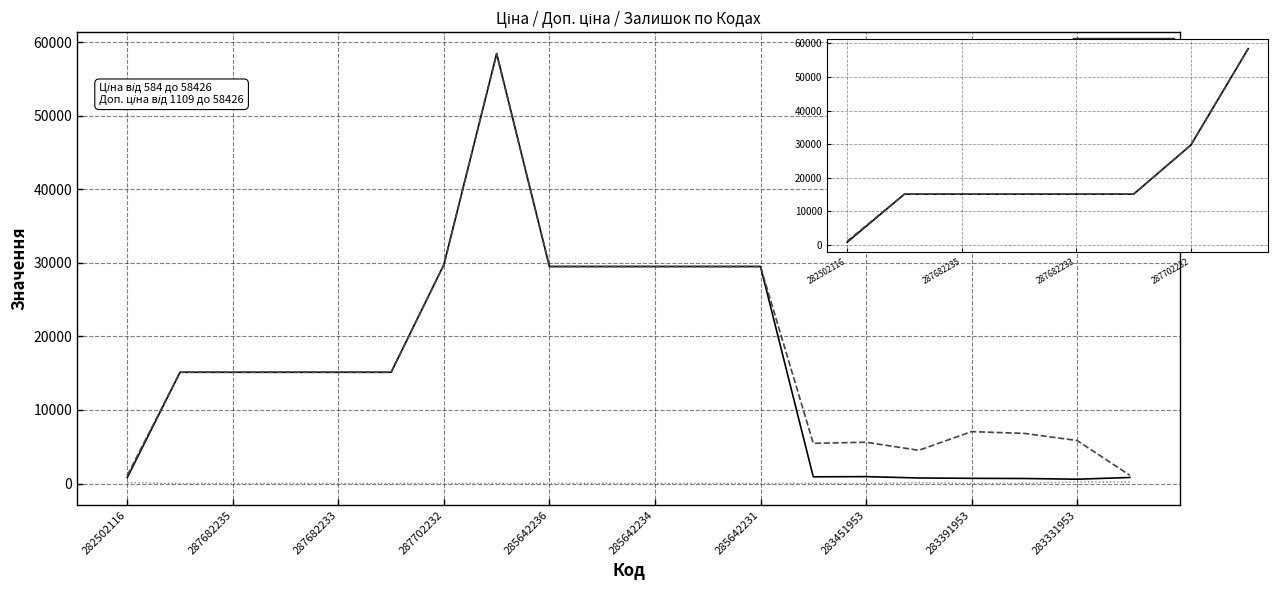

What is the value of the Ціна point at the 18th from the left?

681.0